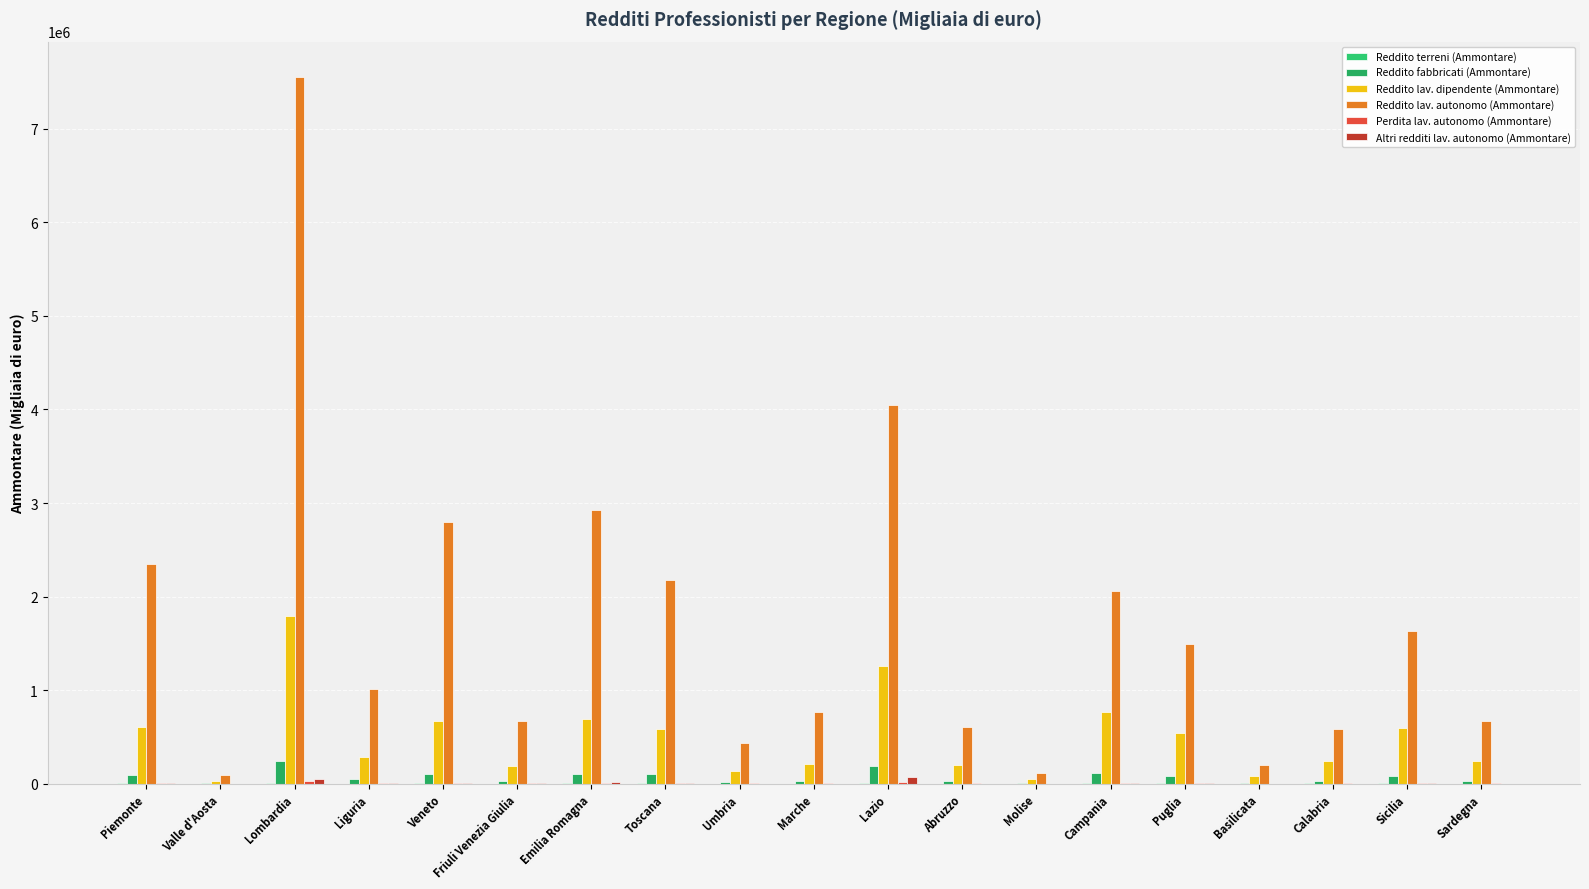

What is the total value across all series at Lombardia?

9663037